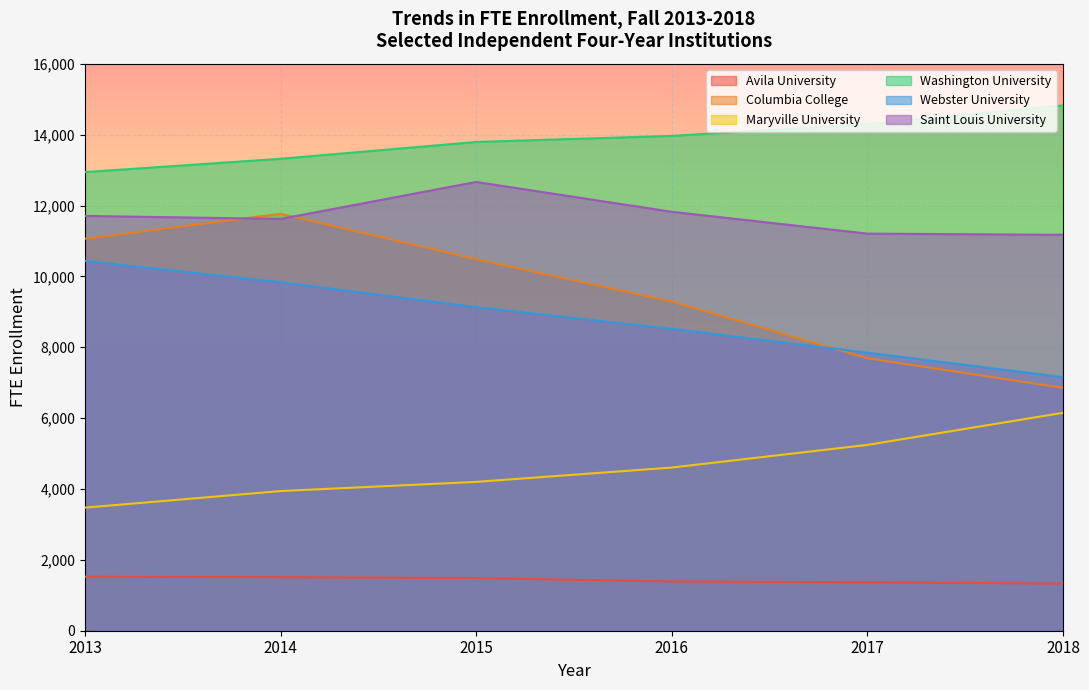

What is the spread (max minus min) of values at 2018?

13495